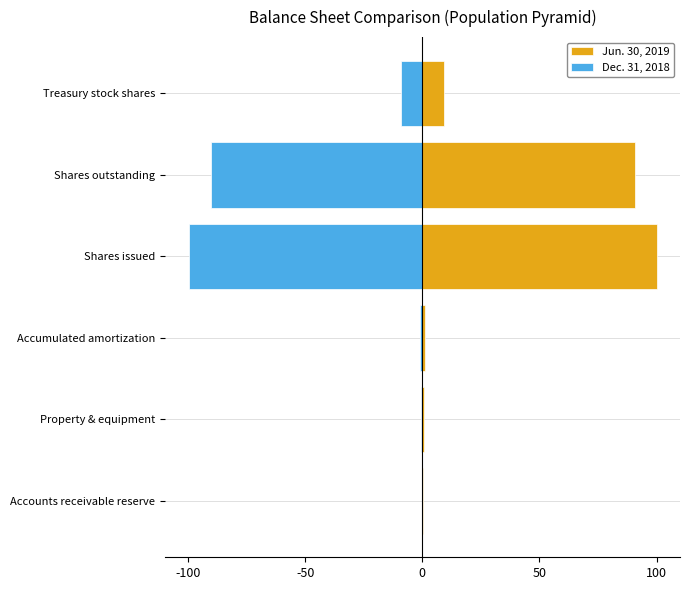

What is the value of the Jun. 30, 2019 bar at the 2nd from the left?

0.7